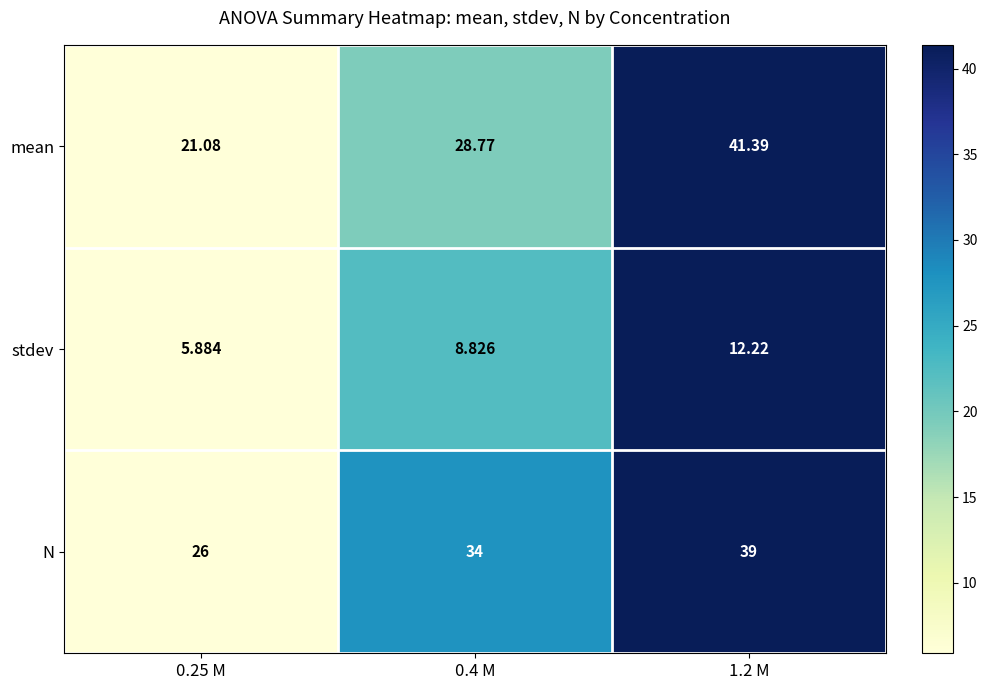

Which series has the widest spread of values?

mean